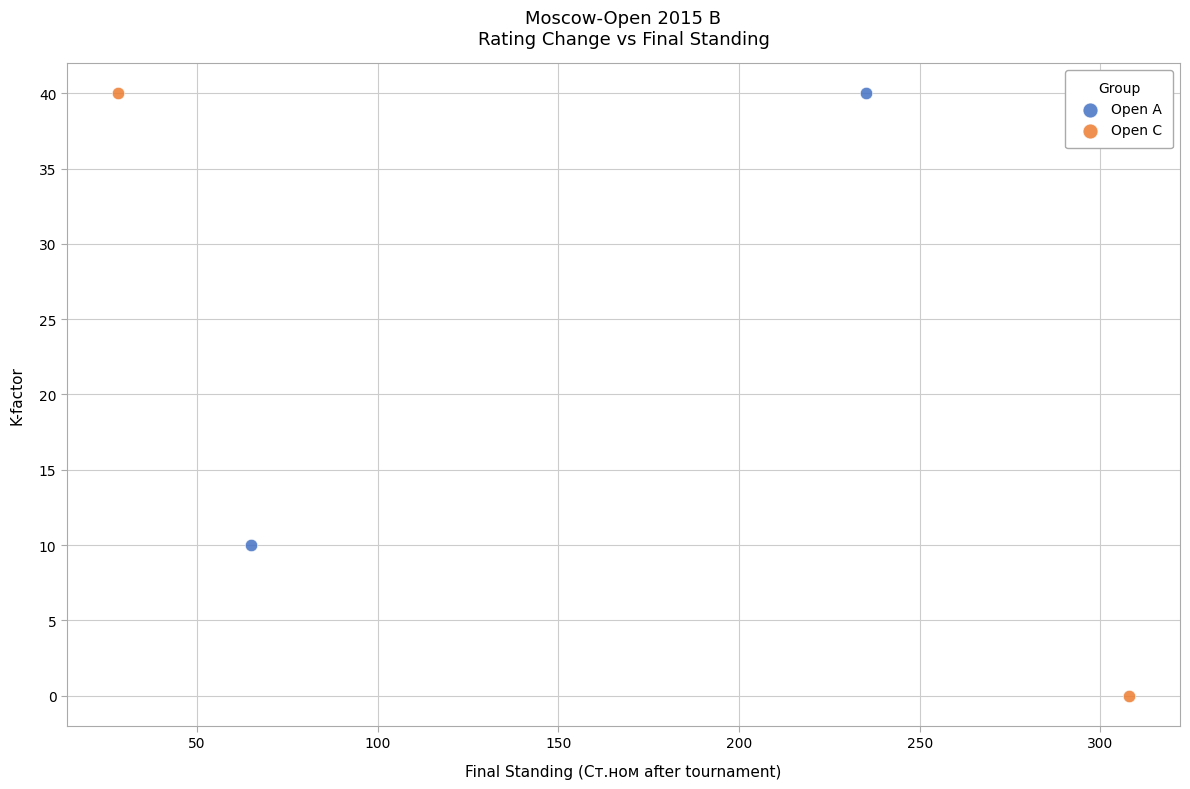

Which series has the largest Y range (max minus min)?

Open C